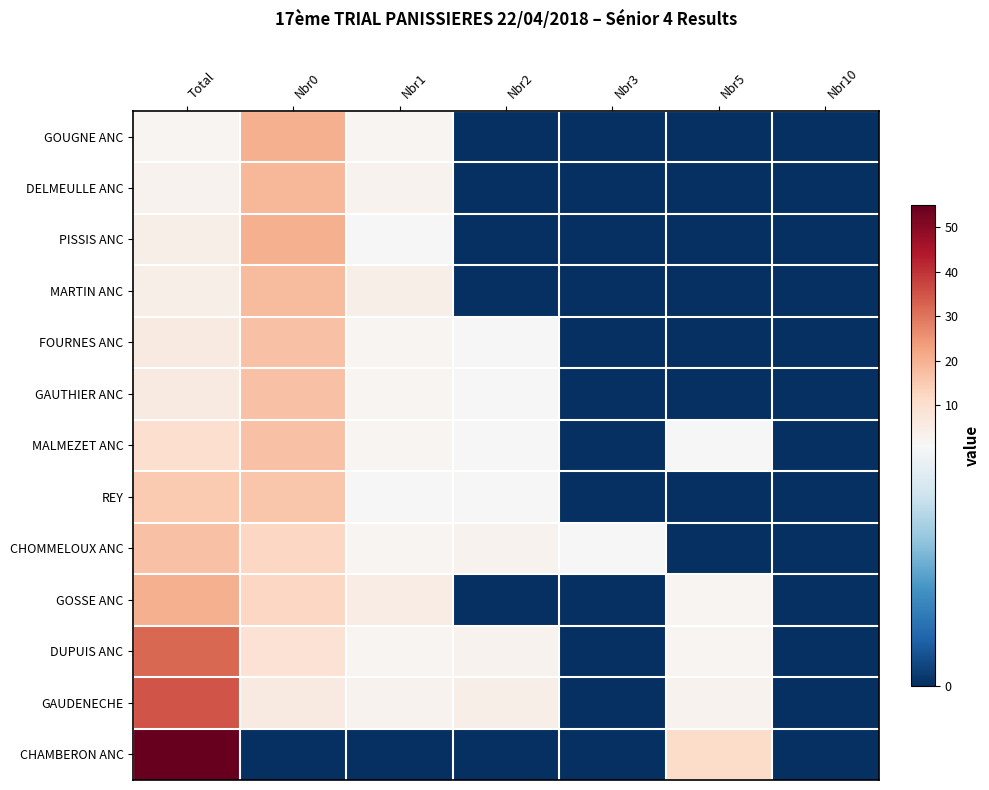

Reading left to right, extract all data points from this chart.

GOUGNE ANC: Total=2	Nbr0=20	Nbr1=2	Nbr2=0	Nbr3=0	Nbr5=0	Nbr10=0
DELMEULLE ANC: Total=3	Nbr0=19	Nbr1=3	Nbr2=0	Nbr3=0	Nbr5=0	Nbr10=0
PISSIS ANC: Total=4	Nbr0=20	Nbr1=1	Nbr2=0	Nbr3=0	Nbr5=0	Nbr10=0
MARTIN ANC: Total=4	Nbr0=18	Nbr1=4	Nbr2=0	Nbr3=0	Nbr5=0	Nbr10=0
FOURNES ANC: Total=6	Nbr0=17	Nbr1=2	Nbr2=1	Nbr3=0	Nbr5=0	Nbr10=0
GAUTHIER ANC: Total=6	Nbr0=17	Nbr1=2	Nbr2=1	Nbr3=0	Nbr5=0	Nbr10=0
MALMEZET ANC: Total=10	Nbr0=17	Nbr1=2	Nbr2=1	Nbr3=0	Nbr5=1	Nbr10=0
REY: Total=15	Nbr0=16	Nbr1=1	Nbr2=1	Nbr3=0	Nbr5=0	Nbr10=0
CHOMMELOUX ANC: Total=17	Nbr0=12	Nbr1=2	Nbr2=3	Nbr3=1	Nbr5=0	Nbr10=0
GOSSE ANC: Total=20	Nbr0=12	Nbr1=5	Nbr2=0	Nbr3=0	Nbr5=2	Nbr10=0
DUPUIS ANC: Total=32	Nbr0=9	Nbr1=2	Nbr2=3	Nbr3=0	Nbr5=2	Nbr10=0
GAUDENECHE: Total=35	Nbr0=6	Nbr1=3	Nbr2=4	Nbr3=0	Nbr5=3	Nbr10=0
CHAMBERON ANC: Total=55	Nbr0=0	Nbr1=0	Nbr2=0	Nbr3=0	Nbr5=11	Nbr10=0